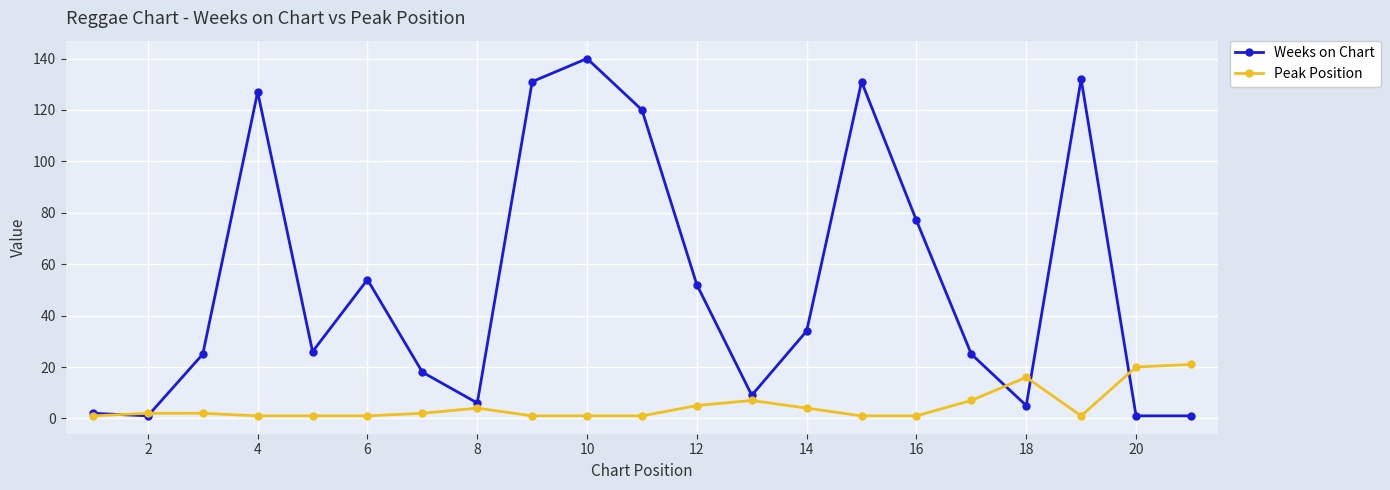

Which series has the widest spread of values?

Weeks on Chart